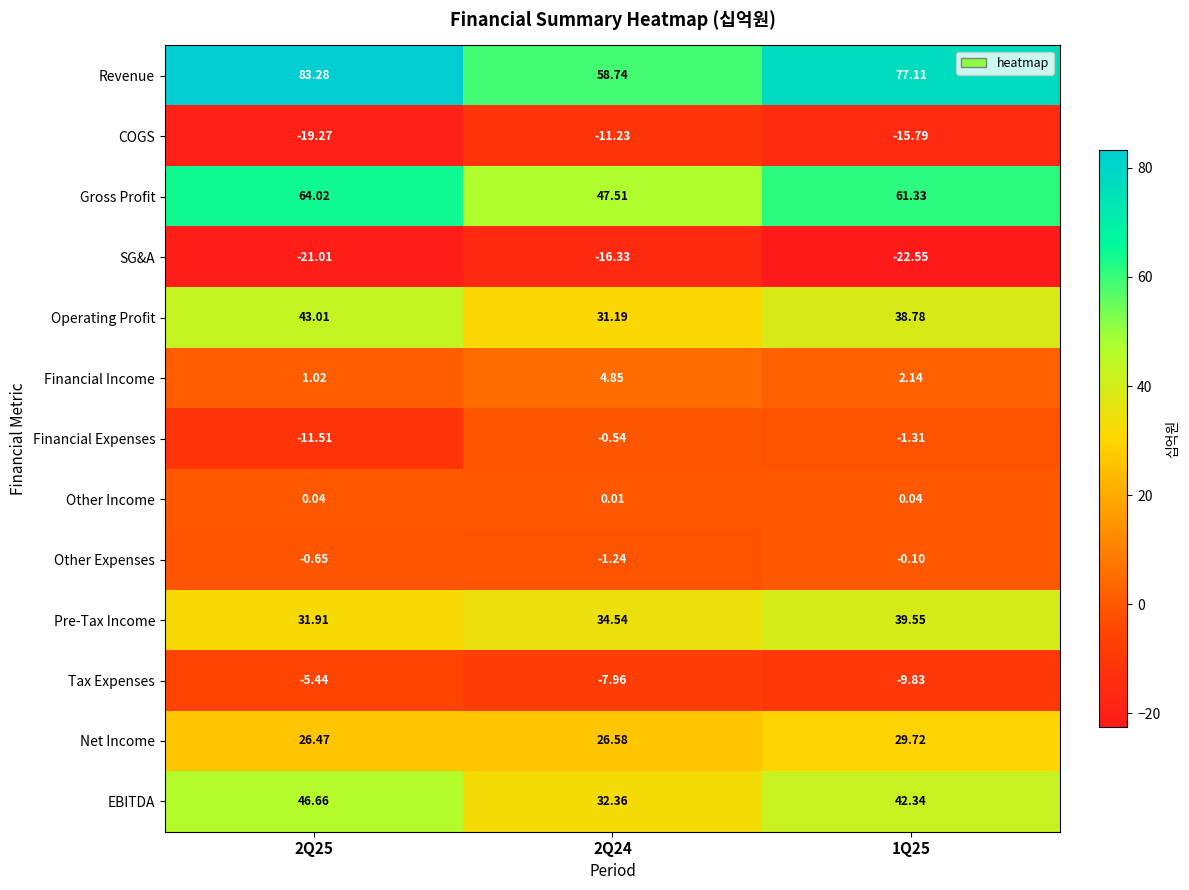

Which series has the largest range (max minus min)?

Revenue